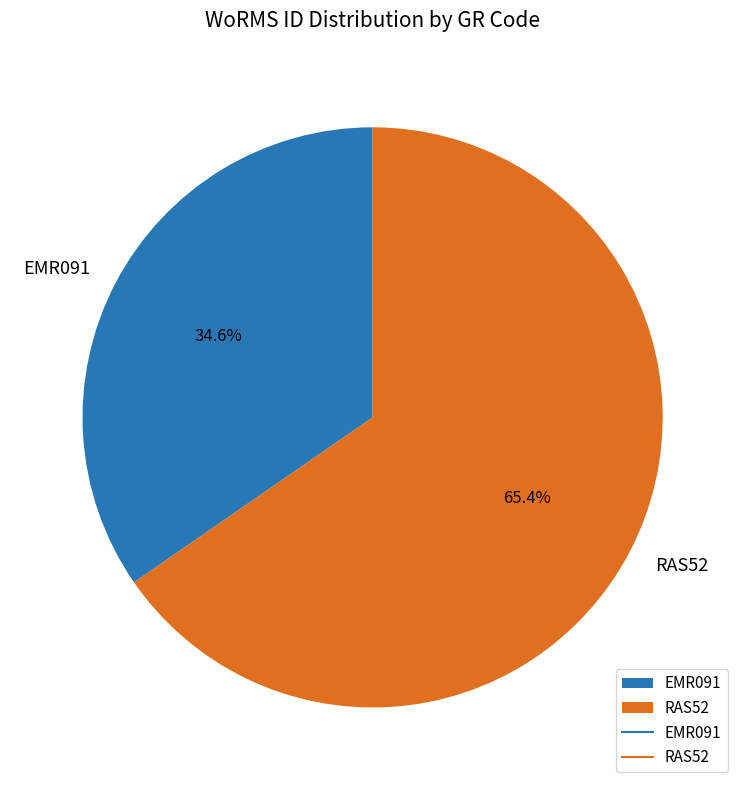

What is the total percentage of EMR091 and RAS52?

100.0%